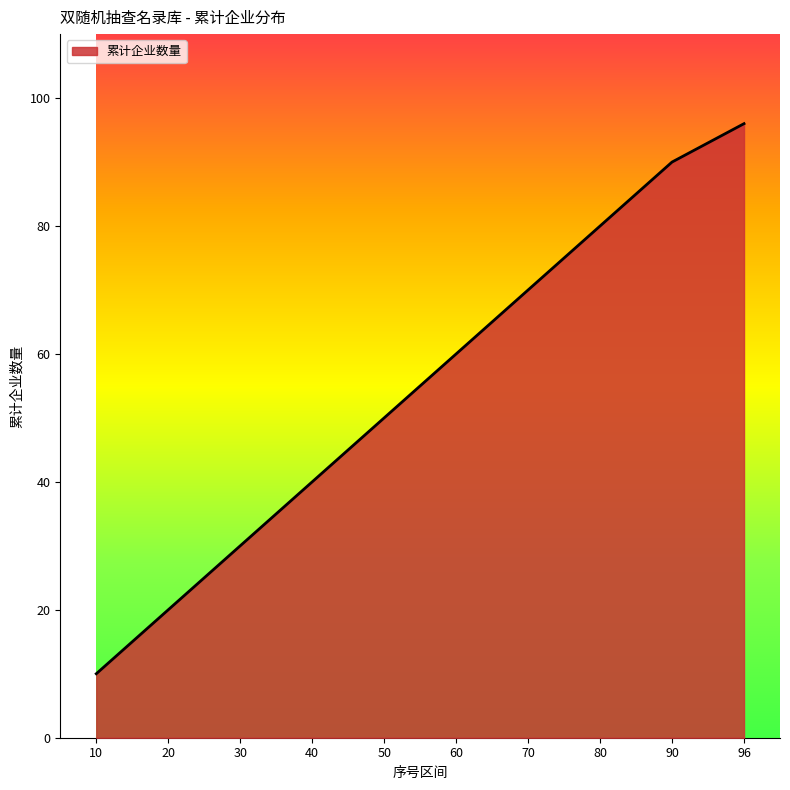

Rank the categories by value from highest to lowest.

96, 90, 80, 70, 60, 50, 40, 30, 20, 10